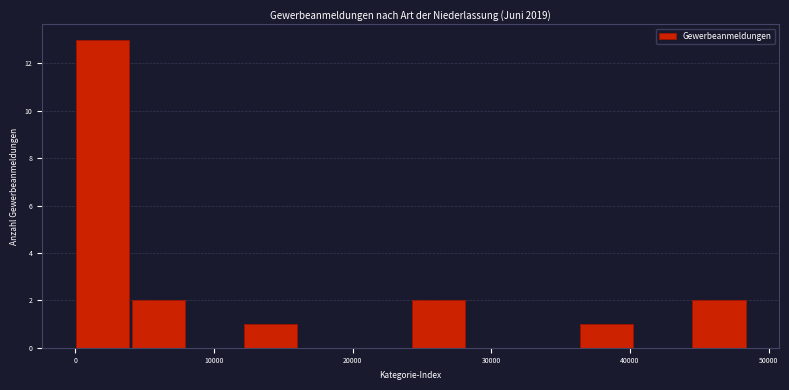

Reading left to right, list every bar in this chart as the range it spans on the x-axis followed by its height. Neither the bar edges nor the heights are printed on the chart, so give them approximately, as read against the axes.

0 to 4000: 13
4000 to 8000: 2
8000 to 12000: 0
12000 to 16000: 1
16000 to 20000: 0
20000 to 24000: 0
24000 to 28000: 2
28000 to 32000: 0
32000 to 36000: 0
36000 to 40000: 1
40000 to 44000: 0
44000 to 49000: 2